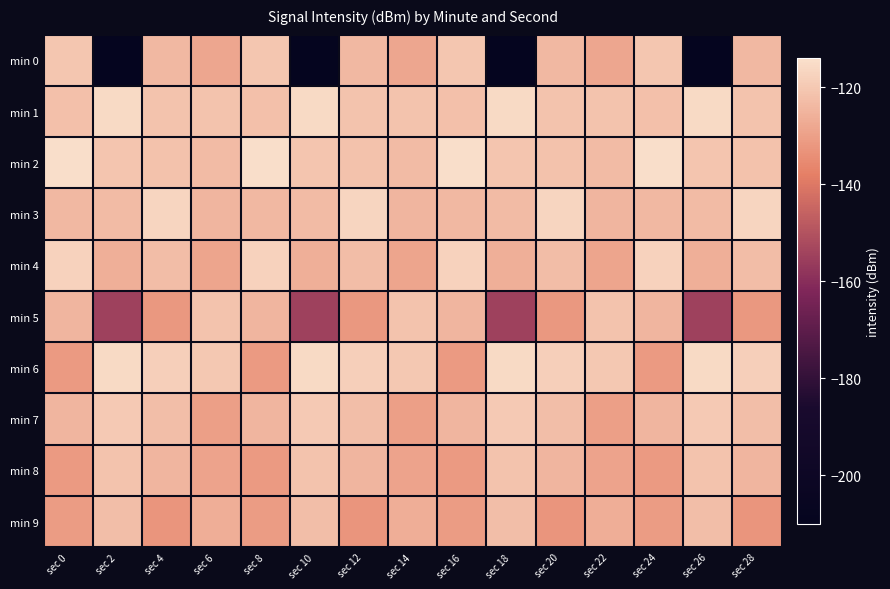

Reading right to left, list all the values displayed in this chart.

min 0: sec 28=-124.0	sec 26=-209.1	sec 24=-120.4	sec 22=-128.4	sec 20=-124.0	sec 18=-209.1	sec 16=-120.4	sec 14=-128.4	sec 12=-124.0	sec 10=-209.1	sec 8=-120.4	sec 6=-128.4	sec 4=-124.0	sec 2=-209.1	sec 0=-120.4
min 1: sec 28=-121.4	sec 26=-115.8	sec 24=-122.2	sec 22=-121.3	sec 20=-121.4	sec 18=-115.8	sec 16=-122.2	sec 14=-121.3	sec 12=-121.4	sec 10=-115.8	sec 8=-122.2	sec 6=-121.3	sec 4=-121.4	sec 2=-115.8	sec 0=-122.2
min 2: sec 28=-121.5	sec 26=-120.8	sec 24=-114.5	sec 22=-123.2	sec 20=-121.5	sec 18=-120.8	sec 16=-114.5	sec 14=-123.2	sec 12=-121.5	sec 10=-120.8	sec 8=-114.5	sec 6=-123.2	sec 4=-121.5	sec 2=-120.8	sec 0=-114.5
min 3: sec 28=-116.7	sec 26=-123.2	sec 24=-123.8	sec 22=-124.7	sec 20=-116.7	sec 18=-123.2	sec 16=-123.8	sec 14=-124.7	sec 12=-116.7	sec 10=-123.2	sec 8=-123.8	sec 6=-124.7	sec 4=-116.7	sec 2=-123.2	sec 0=-123.8
min 4: sec 28=-122.9	sec 26=-126.2	sec 24=-117.4	sec 22=-128.9	sec 20=-122.9	sec 18=-126.2	sec 16=-117.4	sec 14=-128.9	sec 12=-122.9	sec 10=-126.2	sec 8=-117.4	sec 6=-128.9	sec 4=-122.9	sec 2=-126.2	sec 0=-117.4
min 5: sec 28=-131.9	sec 26=-154.8	sec 24=-124.8	sec 22=-121.2	sec 20=-131.9	sec 18=-154.8	sec 16=-124.8	sec 14=-121.2	sec 12=-131.9	sec 10=-154.8	sec 8=-124.8	sec 6=-121.2	sec 4=-131.9	sec 2=-154.8	sec 0=-124.8
min 6: sec 28=-118.3	sec 26=-115.7	sec 24=-131.4	sec 22=-120.0	sec 20=-118.3	sec 18=-115.7	sec 16=-131.4	sec 14=-120.0	sec 12=-118.3	sec 10=-115.7	sec 8=-131.4	sec 6=-120.0	sec 4=-118.3	sec 2=-115.7	sec 0=-131.4
min 7: sec 28=-122.3	sec 26=-119.9	sec 24=-124.6	sec 22=-130.2	sec 20=-122.3	sec 18=-119.9	sec 16=-124.6	sec 14=-130.2	sec 12=-122.3	sec 10=-119.9	sec 8=-124.6	sec 6=-130.2	sec 4=-122.3	sec 2=-119.9	sec 0=-124.6
min 8: sec 28=-124.5	sec 26=-121.5	sec 24=-131.6	sec 22=-129.1	sec 20=-124.5	sec 18=-121.5	sec 16=-131.6	sec 14=-129.1	sec 12=-124.5	sec 10=-121.5	sec 8=-131.6	sec 6=-129.1	sec 4=-124.5	sec 2=-121.5	sec 0=-131.6
min 9: sec 28=-132.8	sec 26=-122.5	sec 24=-131.0	sec 22=-126.4	sec 20=-132.8	sec 18=-122.5	sec 16=-131.0	sec 14=-126.4	sec 12=-132.8	sec 10=-122.5	sec 8=-131.0	sec 6=-126.4	sec 4=-132.8	sec 2=-122.5	sec 0=-131.0